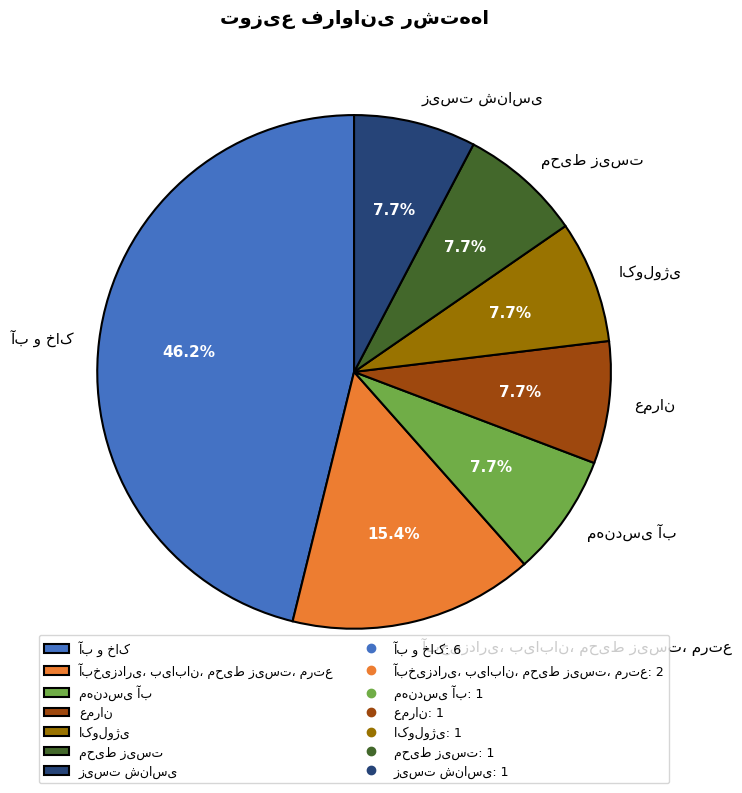

Is there a majority slice in this chart?

No